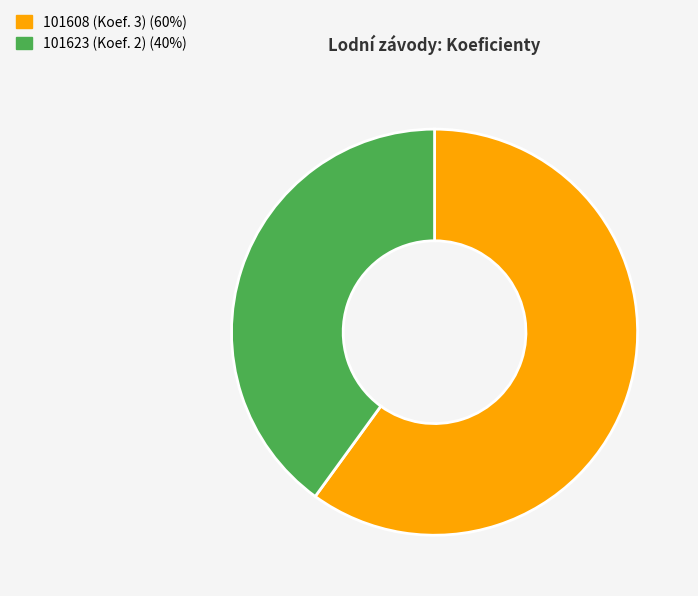

Count the number of slices in the pie.

2